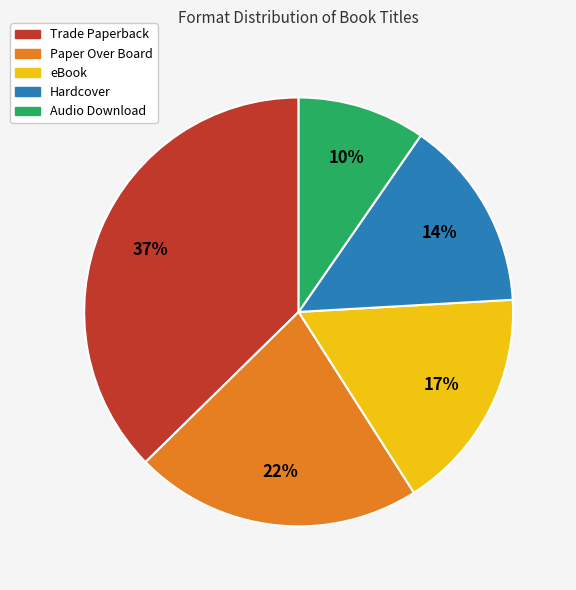

Is the sum of Hardcover and Trade Paperback greater than half?

Yes